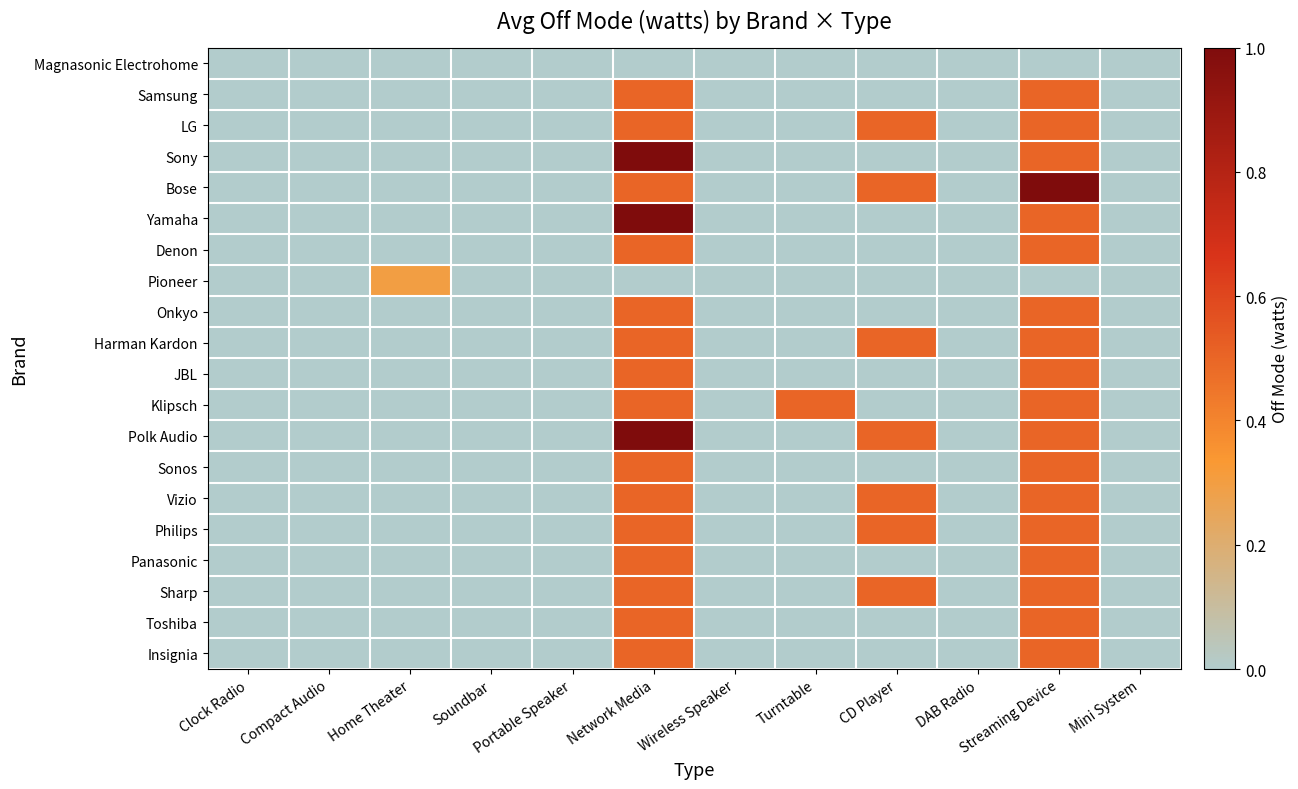

List the series in order of their peak value, lowest first.

Magnasonic Electrohome, Pioneer, Samsung, LG, Denon, Onkyo, Harman Kardon, JBL, Klipsch, Sonos, Vizio, Philips, Panasonic, Sharp, Toshiba, Insignia, Sony, Bose, Yamaha, Polk Audio